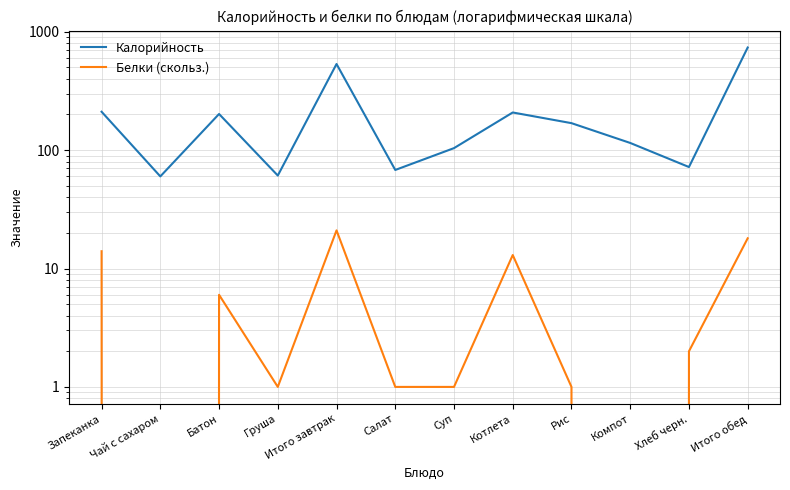

Between Котлета and Груша, which is larger?

Котлета